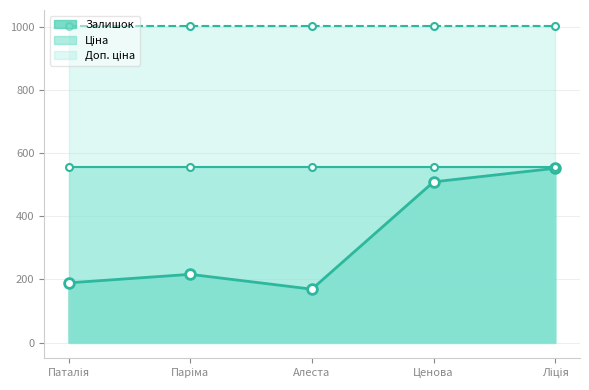

List the series in order of their peak value, lowest first.

Залишок, Ціна, Доп. ціна